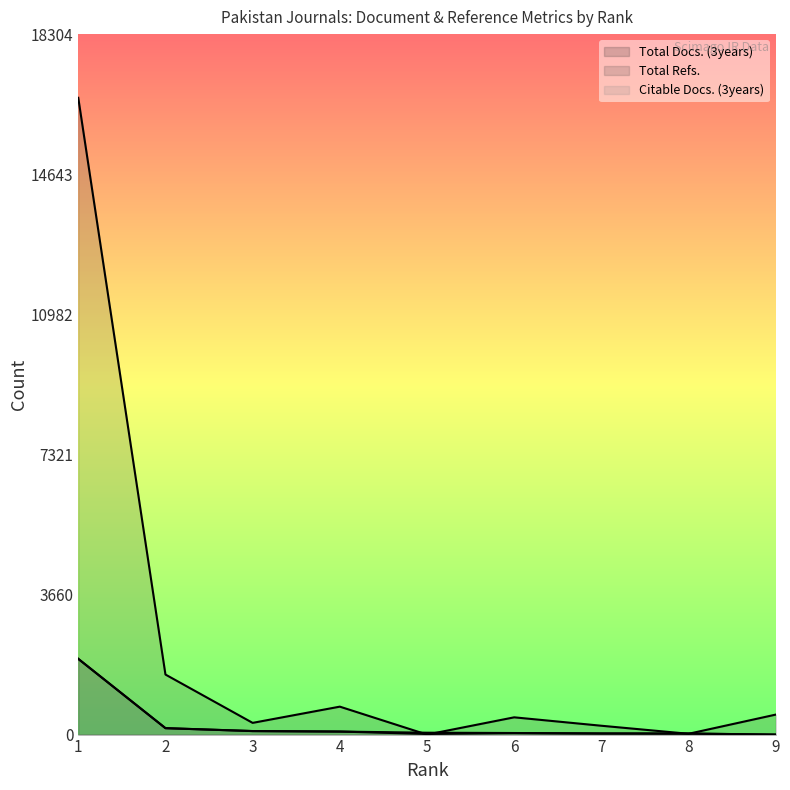

Where does the Total Refs. series first go above 451?

1